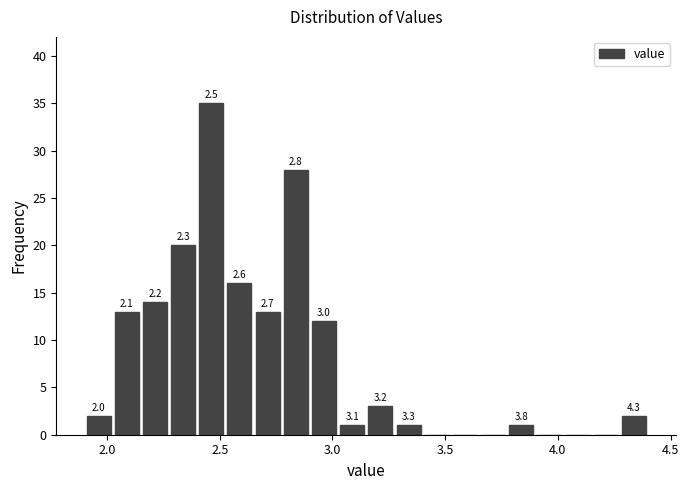

Around what value on the x-axis is the tallest bar? Give the approximate position of its centre, as read against the axis.

2.45